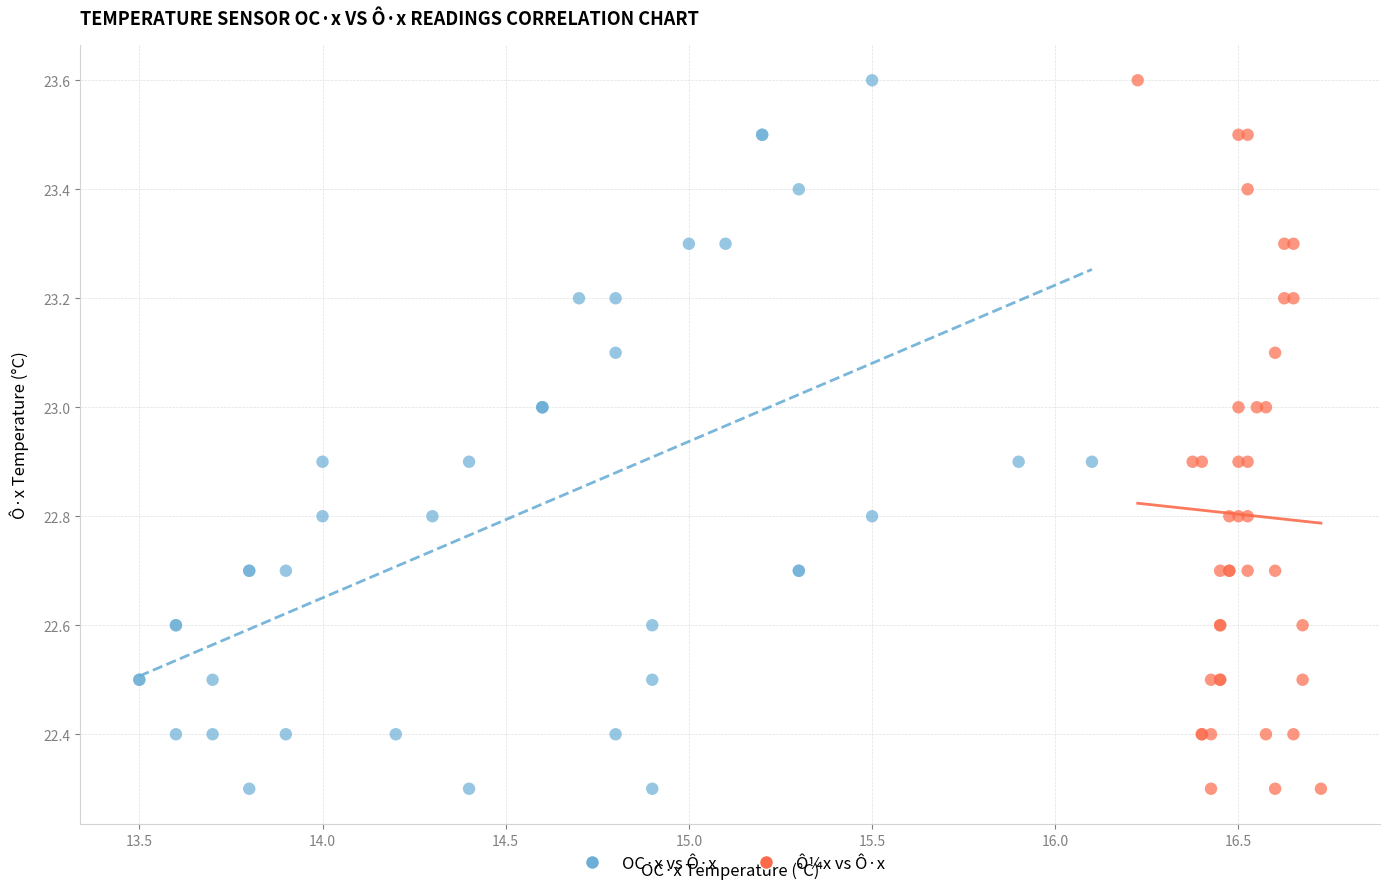

What are all the series names shown in the legend?

OC·x vs Ô·x, Ô¼x vs Ô·x